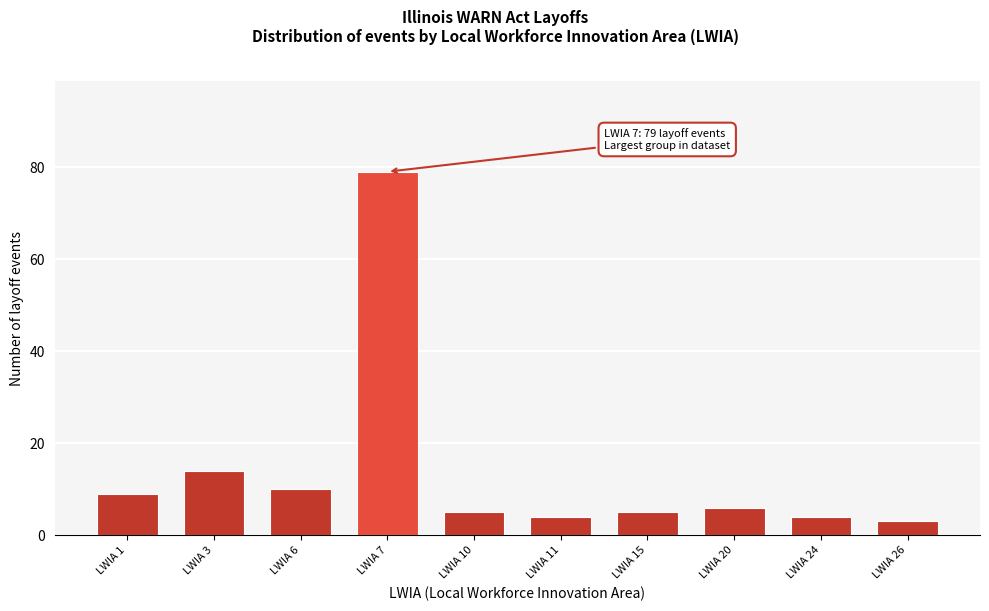

Reading right to left, extract all data points from this chart.

3	4	6	5	4	5	79	10	14	9